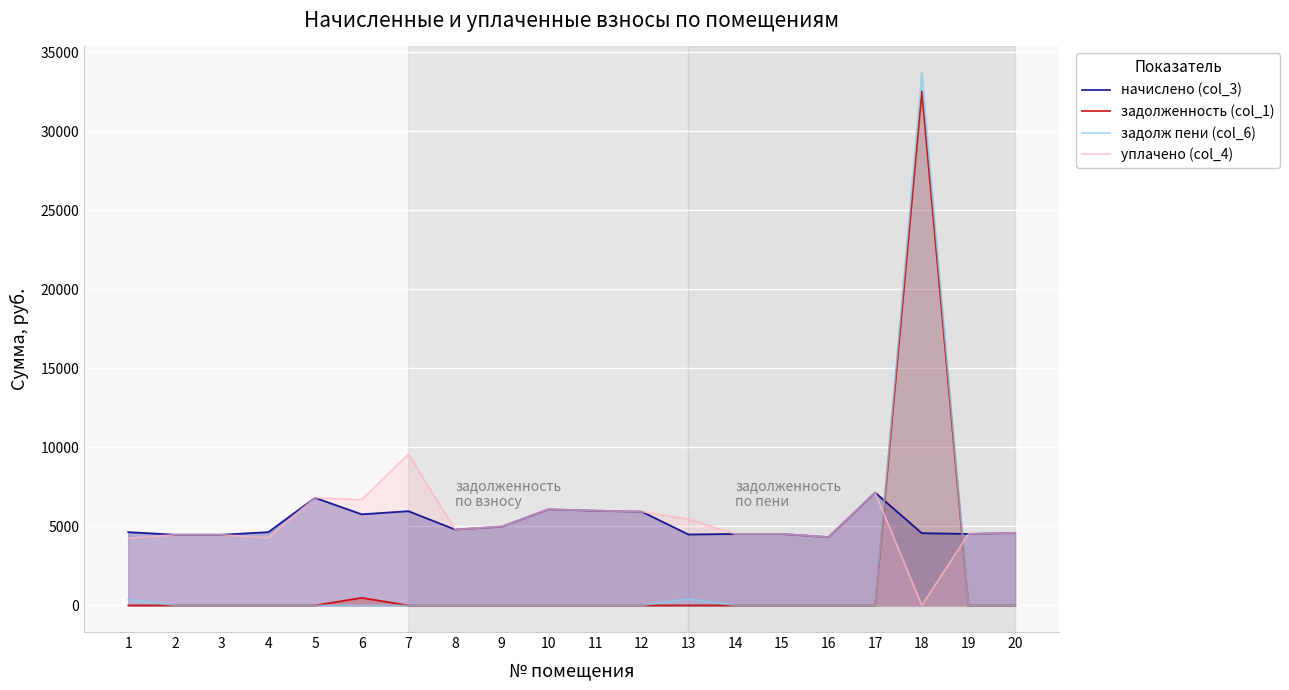

True or false: задолженность (col_1) and задолж пени (col_6) cross at least once.

False